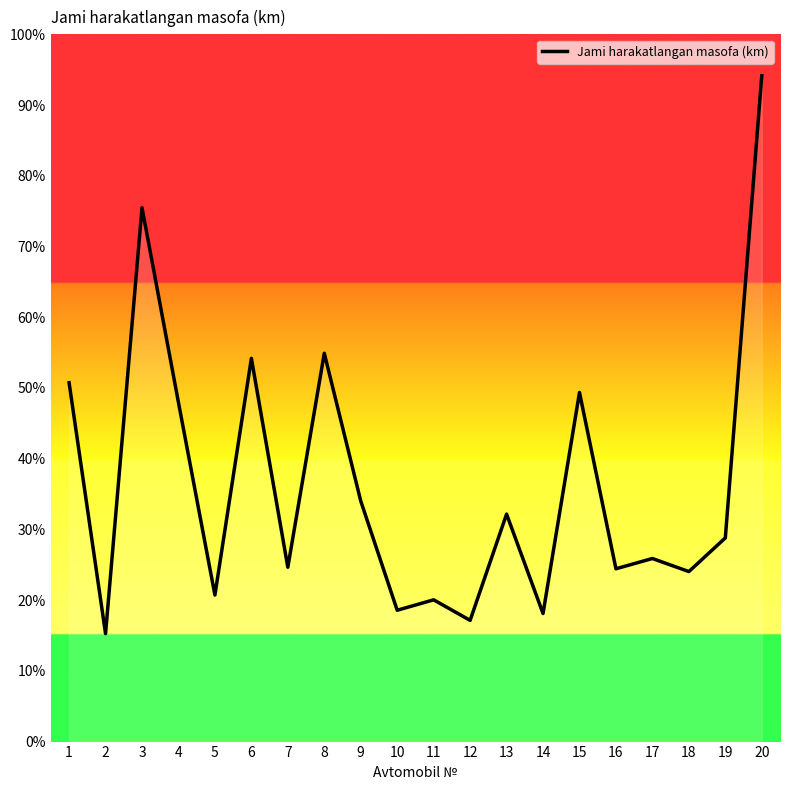

Where is the data nearest to the value 601769?

8